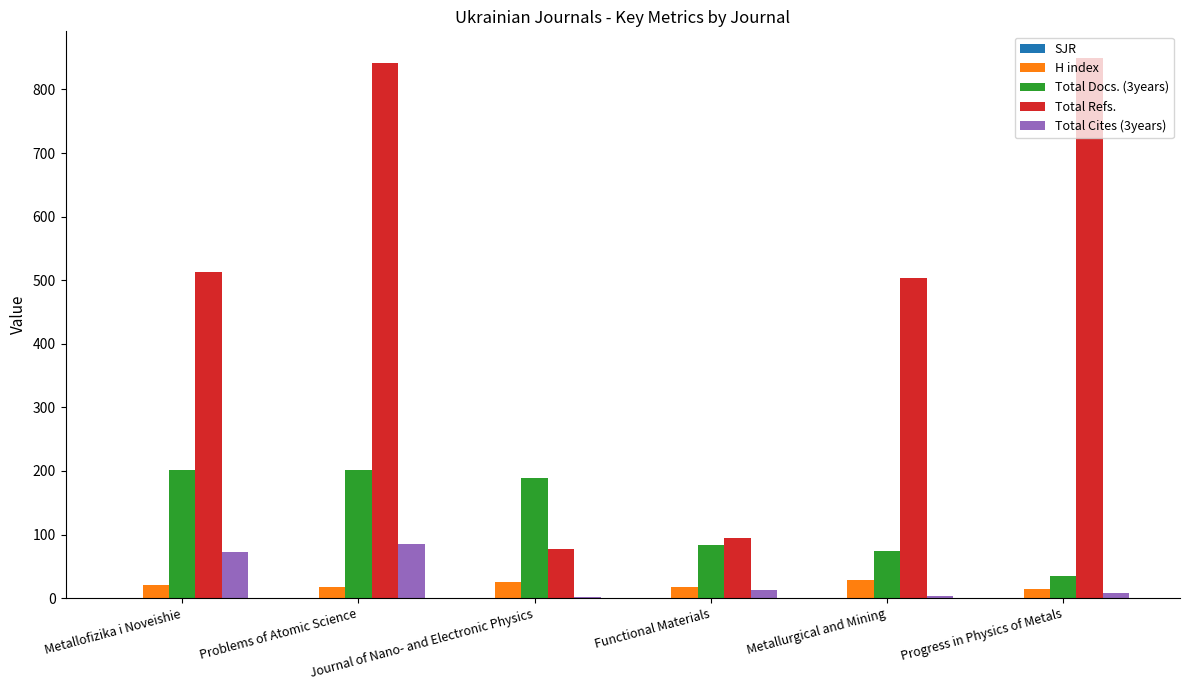

The Total Cites (3years) series shows 3.0 at Metallurgical and Mining. True or false?

True